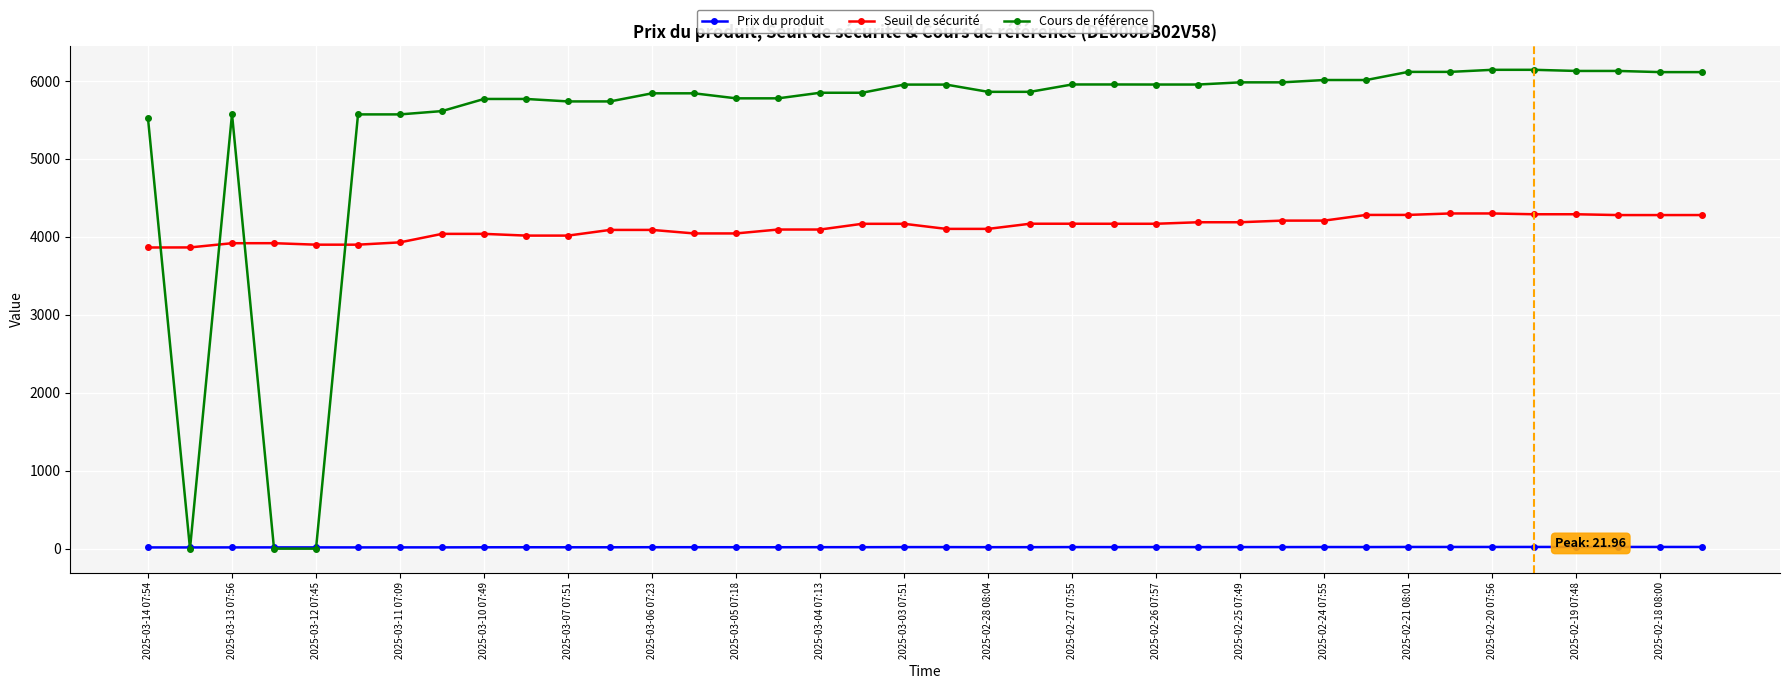

True or false: Seuil de sécurité and Prix du produit cross at least once.

False